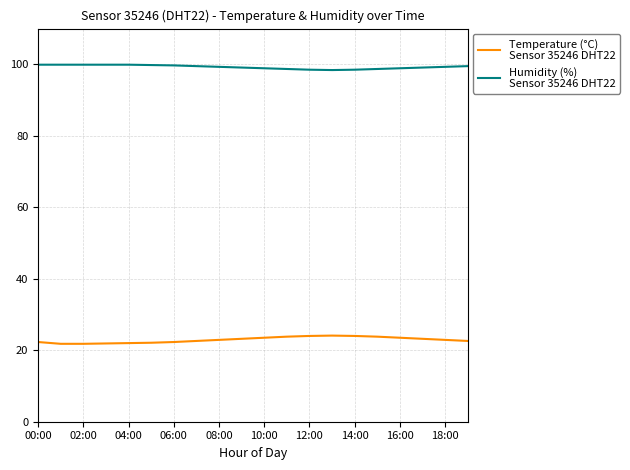

What is the greatest value displayed?

99.9